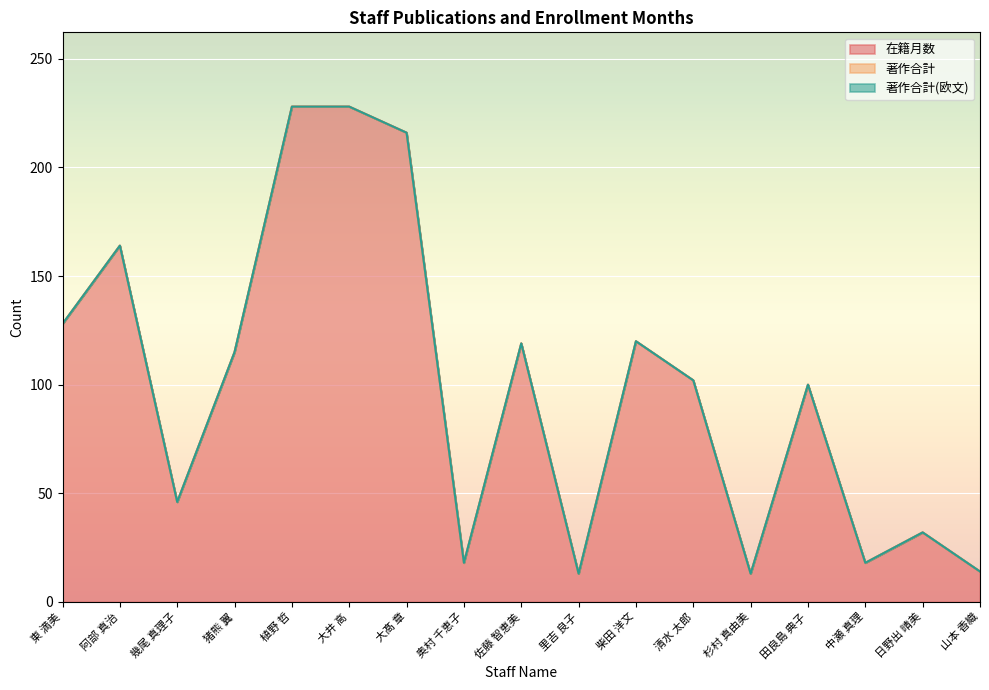

How many lines are shown in the chart?

3